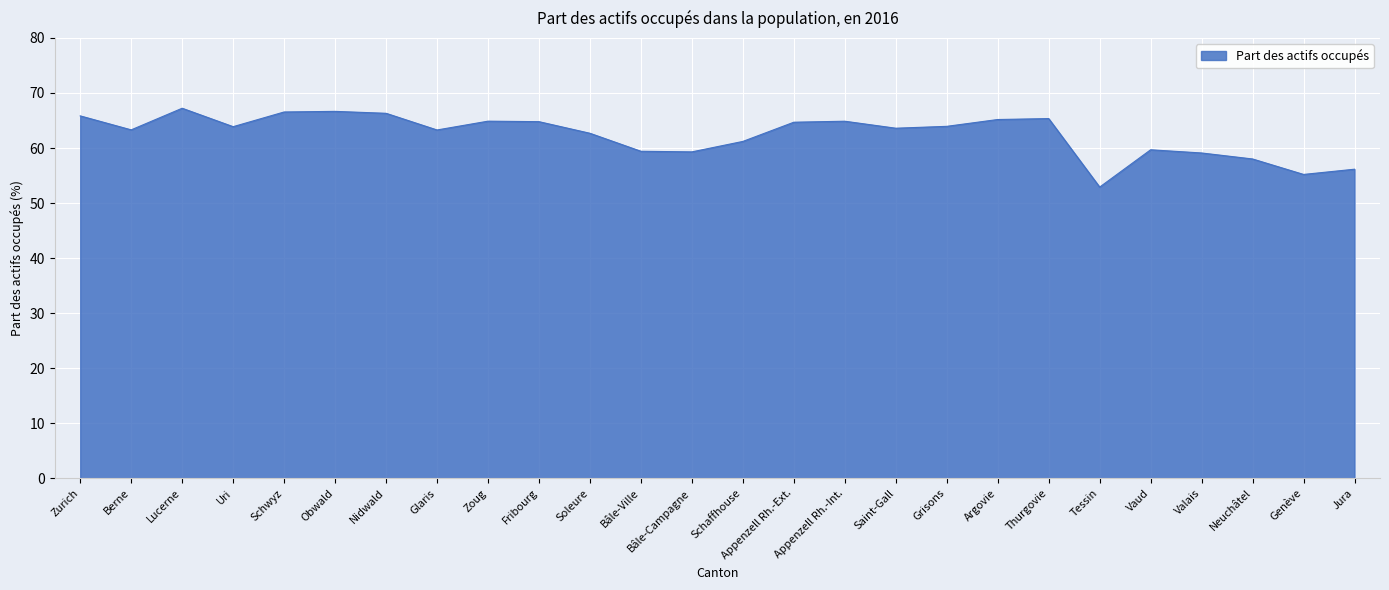

What position from the left is Bâle-Campagne?

13